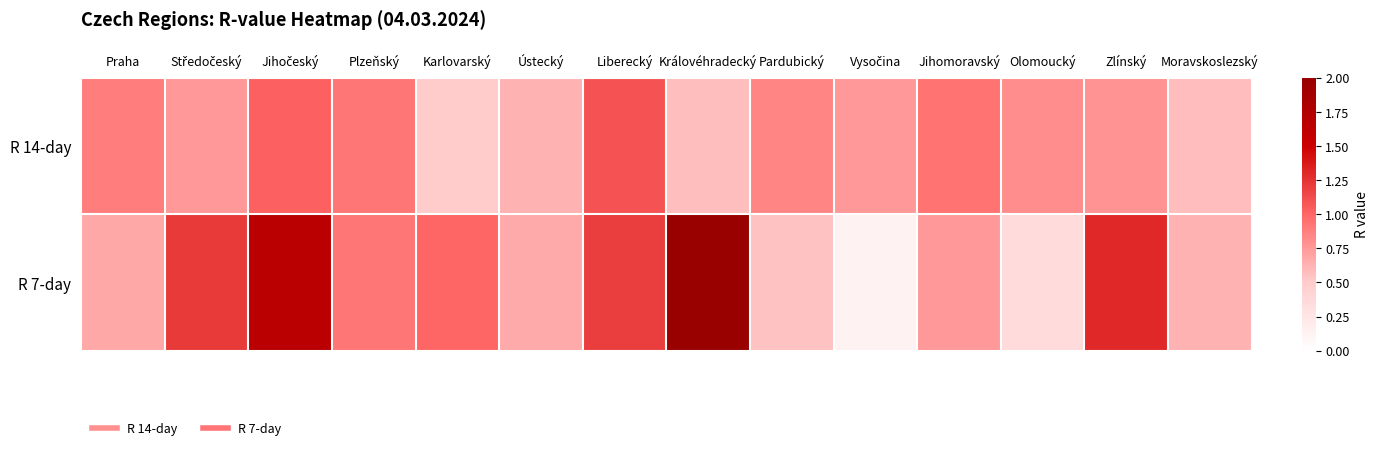

What is the maximum value shown in the chart?

2.0